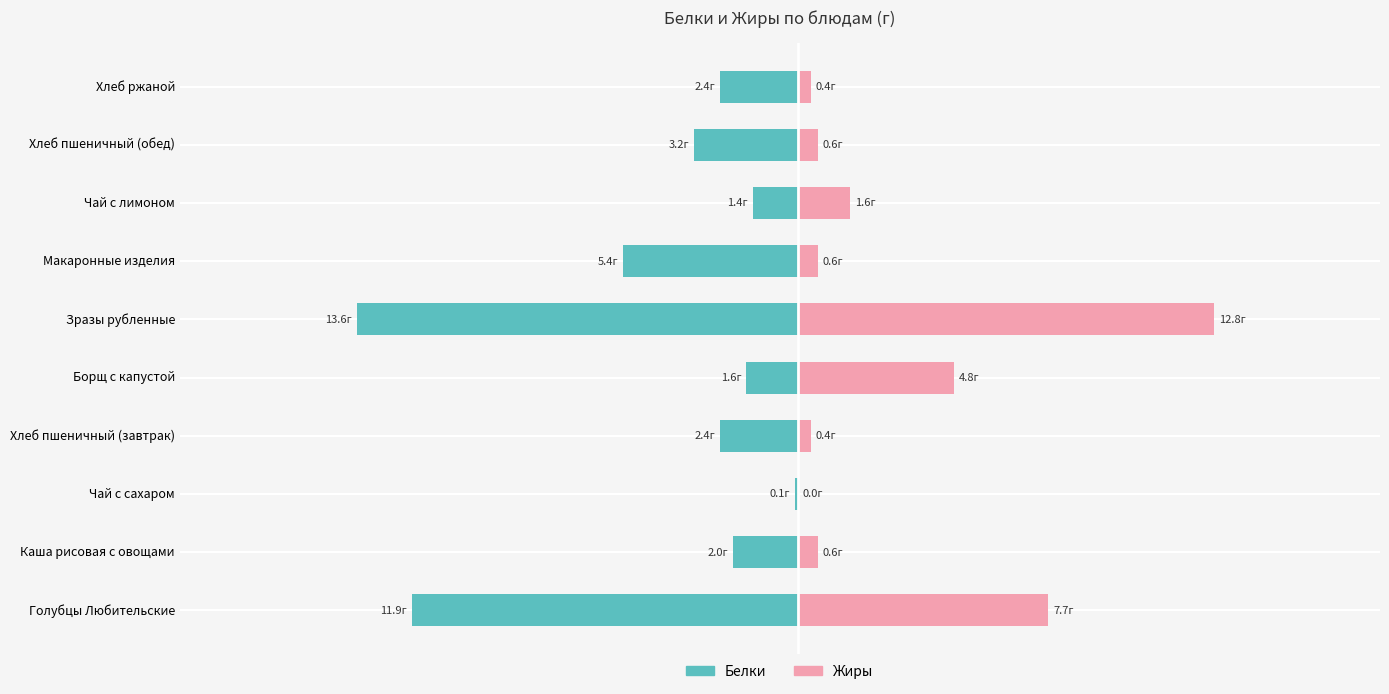

Which series has the largest range (max minus min)?

Белки